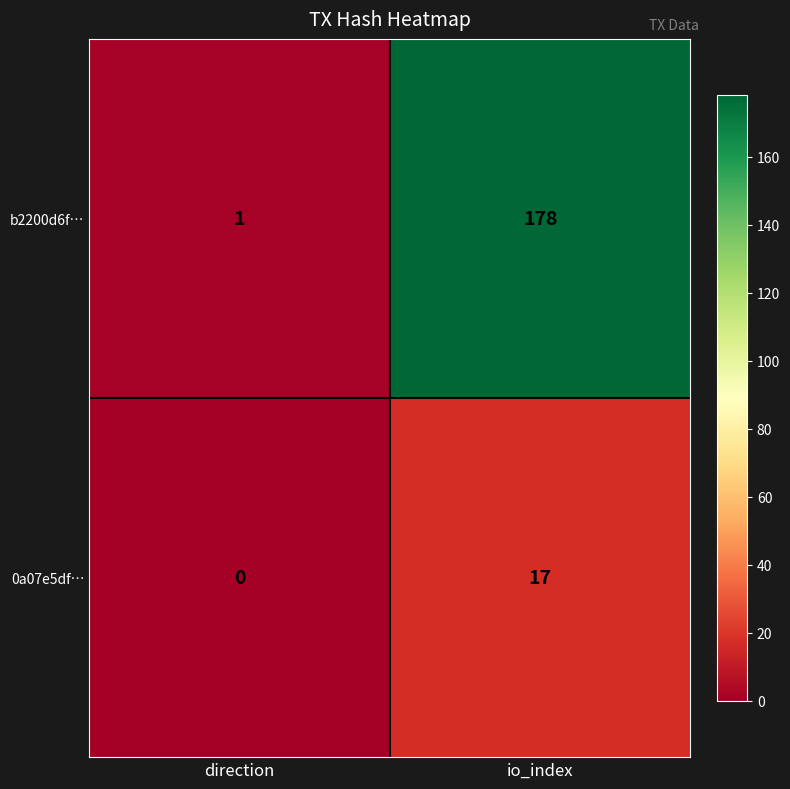

What is the difference between the highest and lowest values at io_index?

161